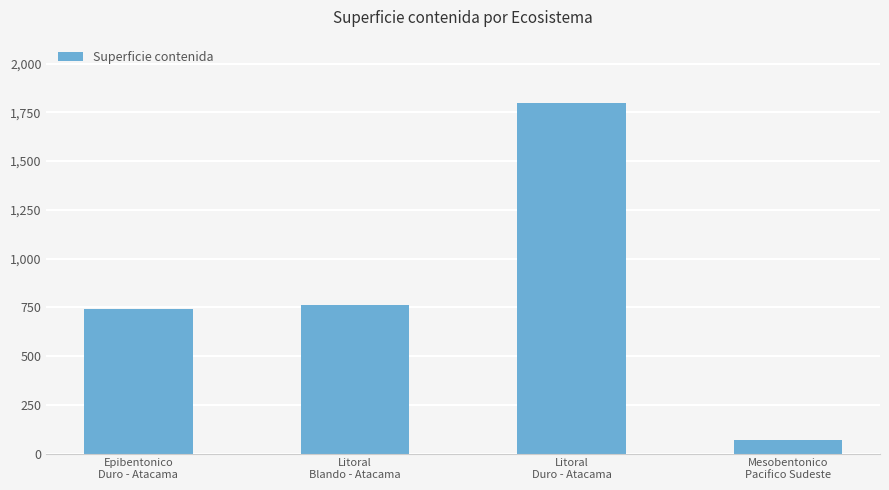

Reading left to right, extract all data points from this chart.

743.1	762.2	1799.1	67.7